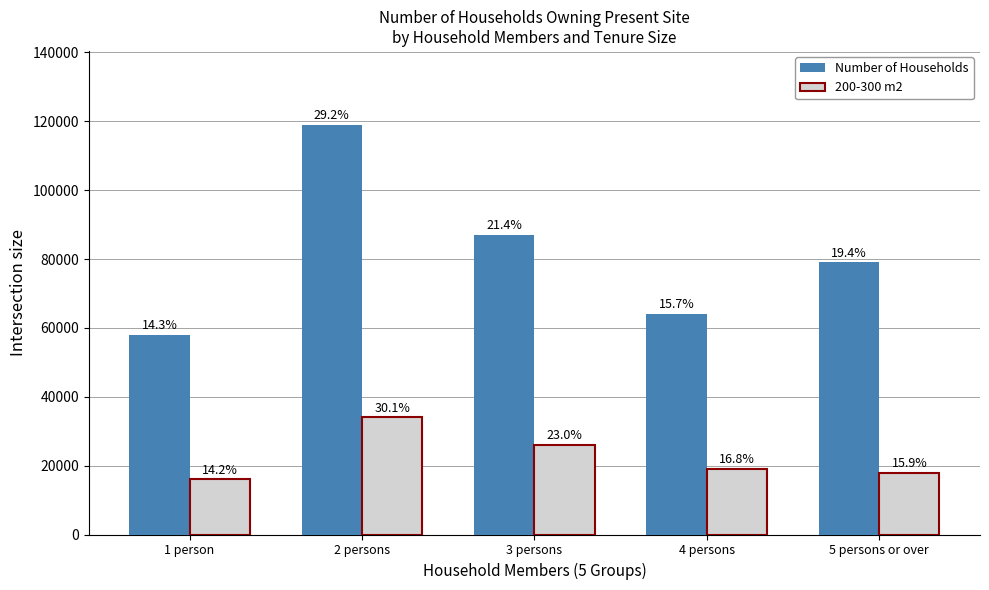

What is the sum of the Number of Households values at 4 persons and 5 persons or over?

143000